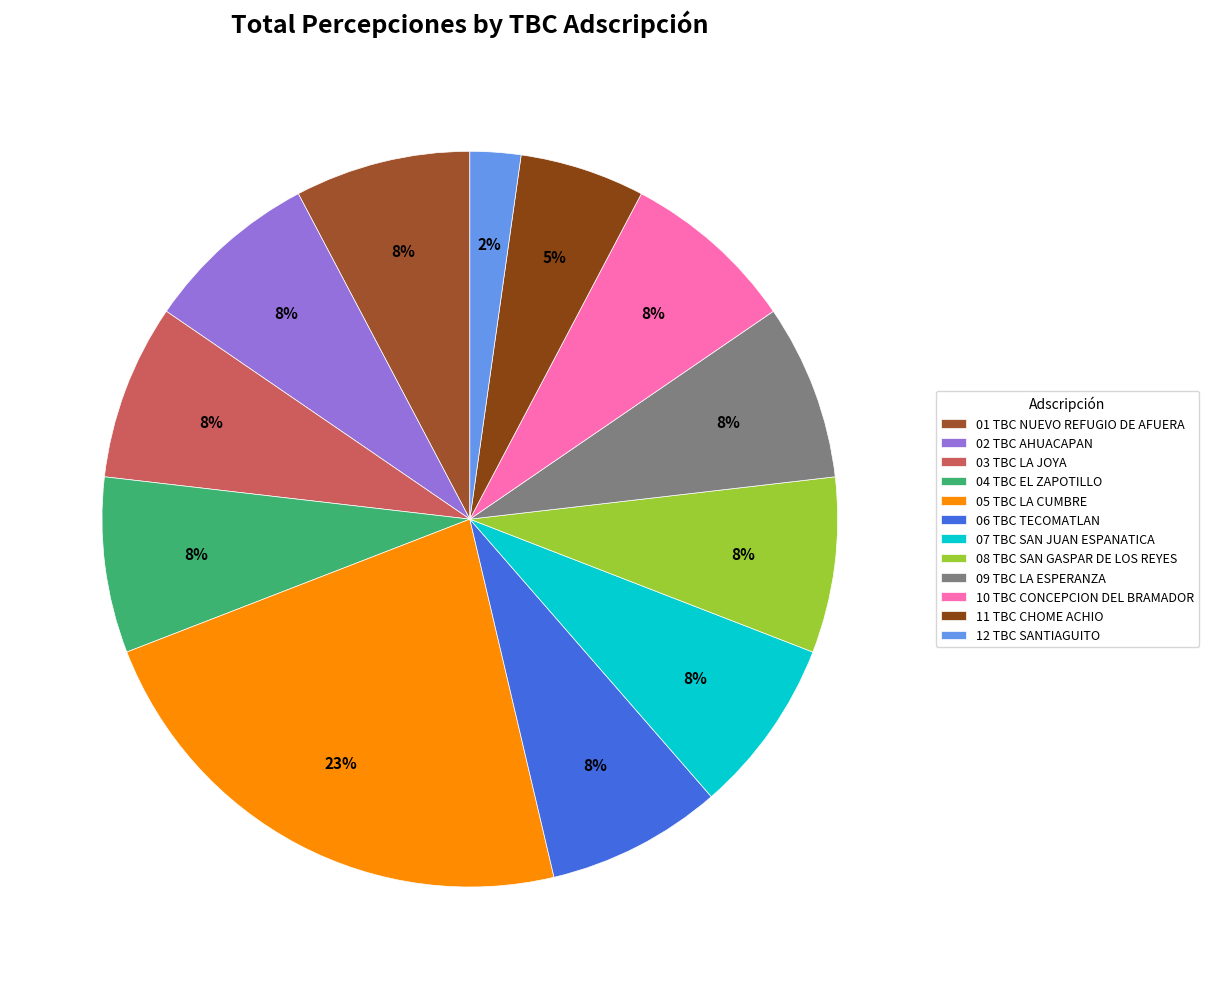

What is the smallest slice in the pie chart?

12 TBC SANTIAGUITO